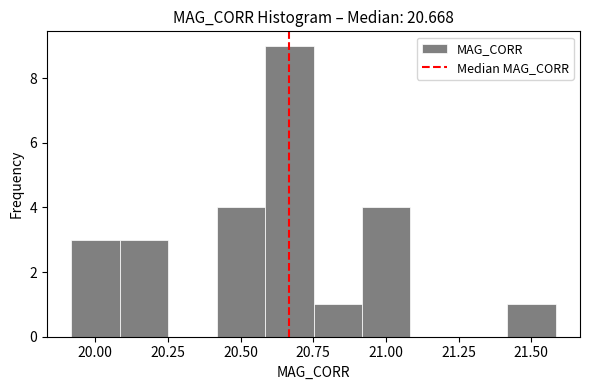

Read against the x-axis, roughly where is the centre of the tallest bar?

20.65